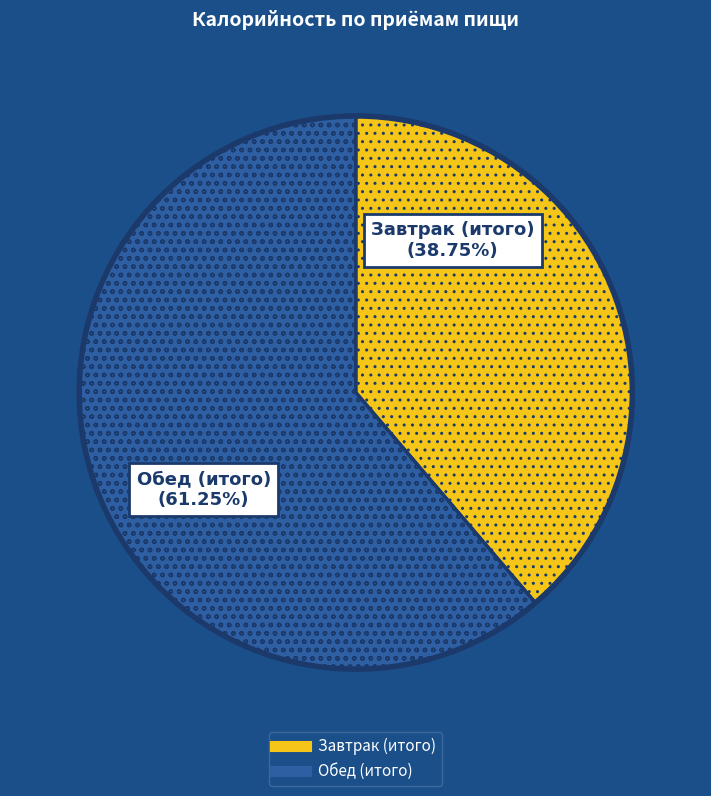

How many slices are in this pie chart?

2